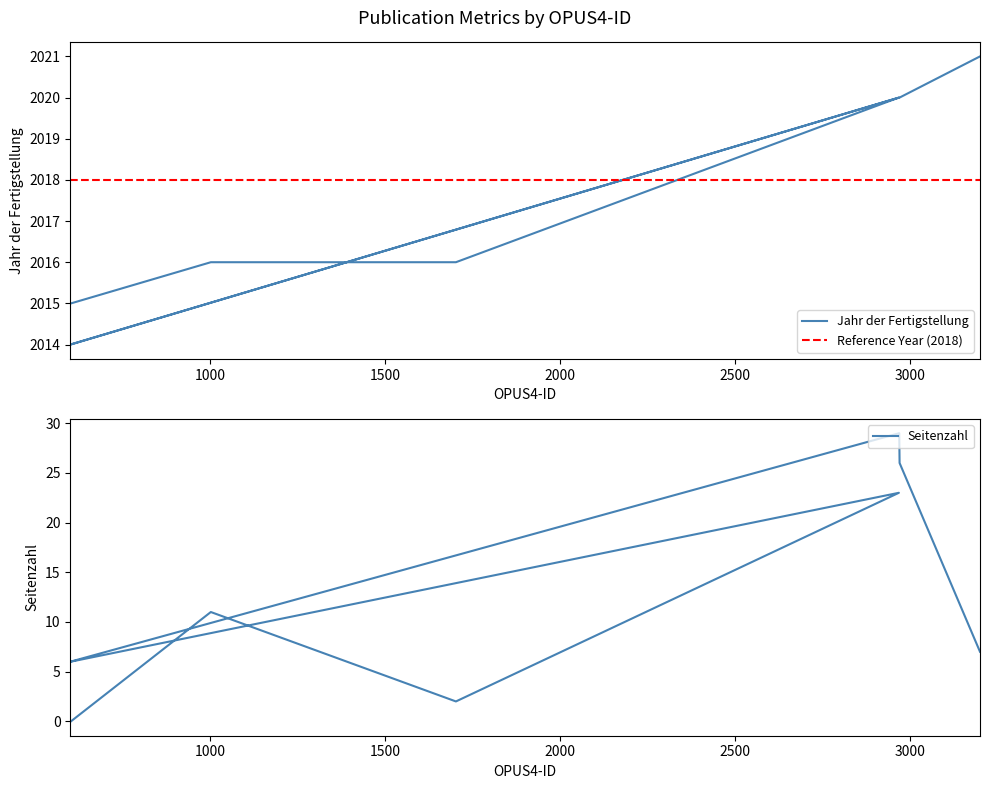

Reading left to right, list all the values displayed in this chart.

Jahr der Fertigstellung: 2015	2016	2016	2020	2014	2014	2020	2020	2021
Seitenzahl: 0	11	2	23	6	6	29	26	7